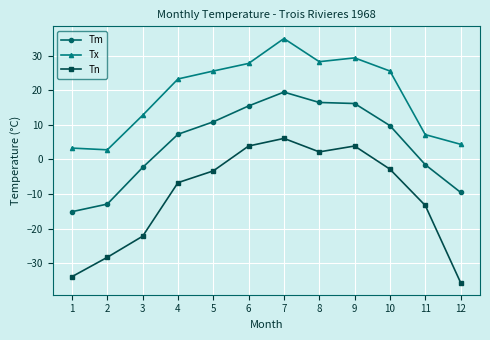

True or false: Tm and Tn cross at least once.

False